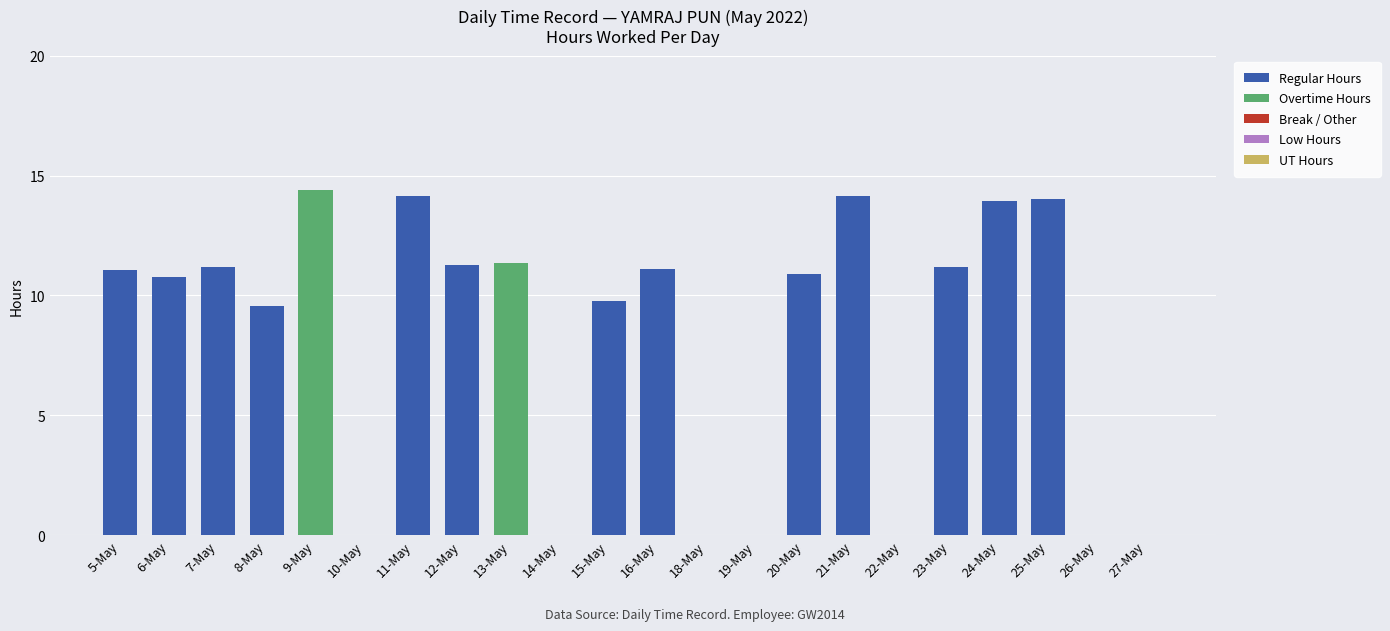

What is the total value across all series at 12-May?

11.3